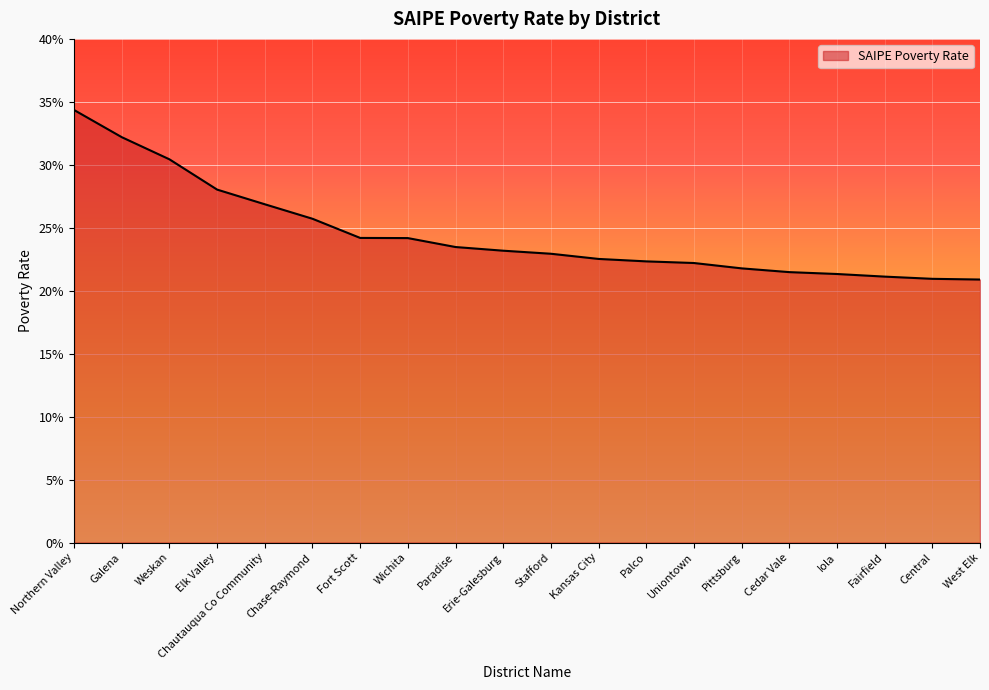

Does the chart display data point markers on the line(s)?

No